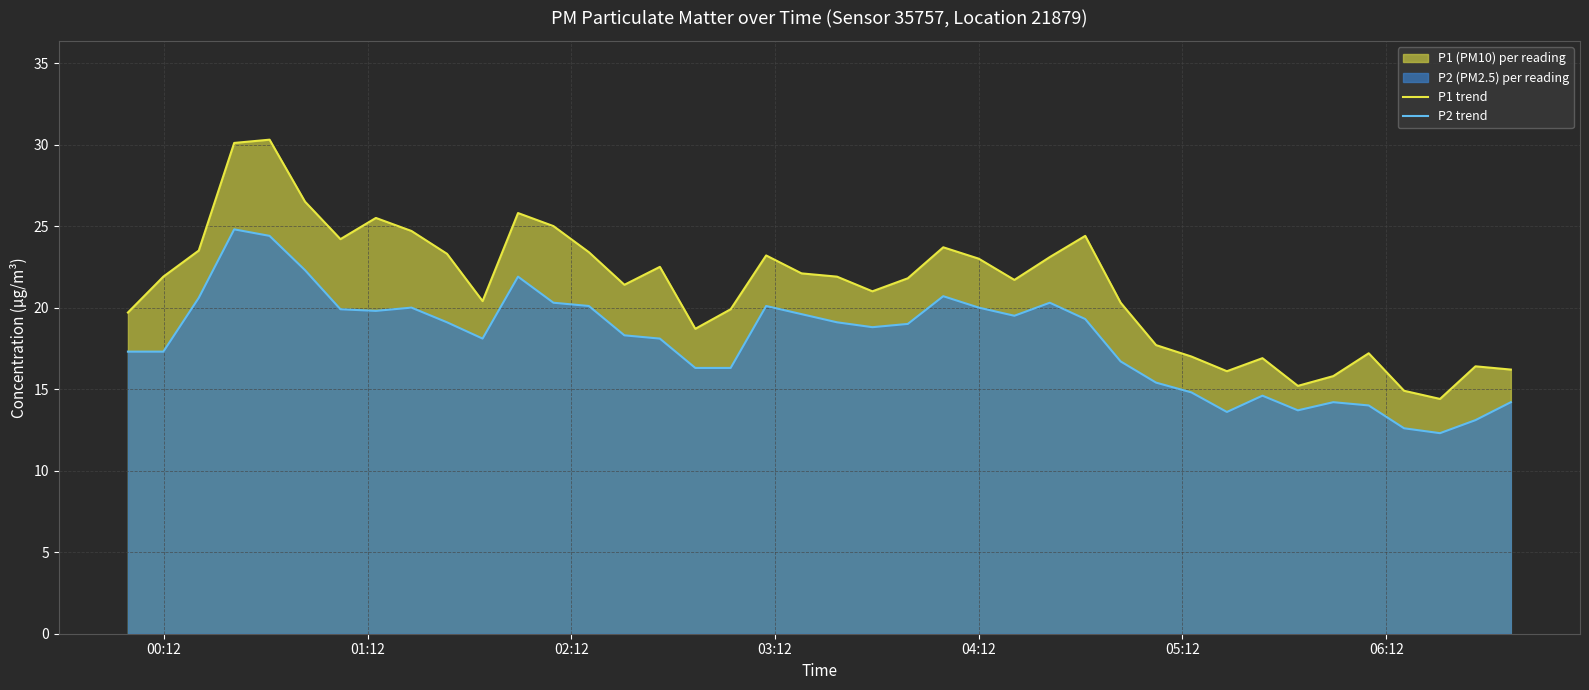

Rank the series by their maximum value, from highest to lowest.

P1 trend, P2 trend